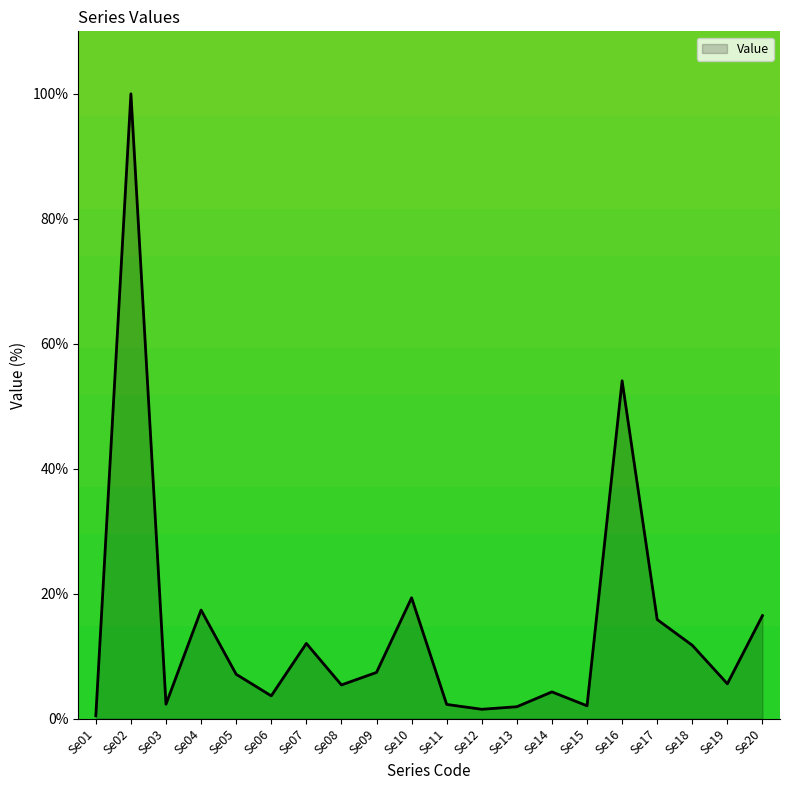

What is the difference between the values at Se06 and Se17?

12.2